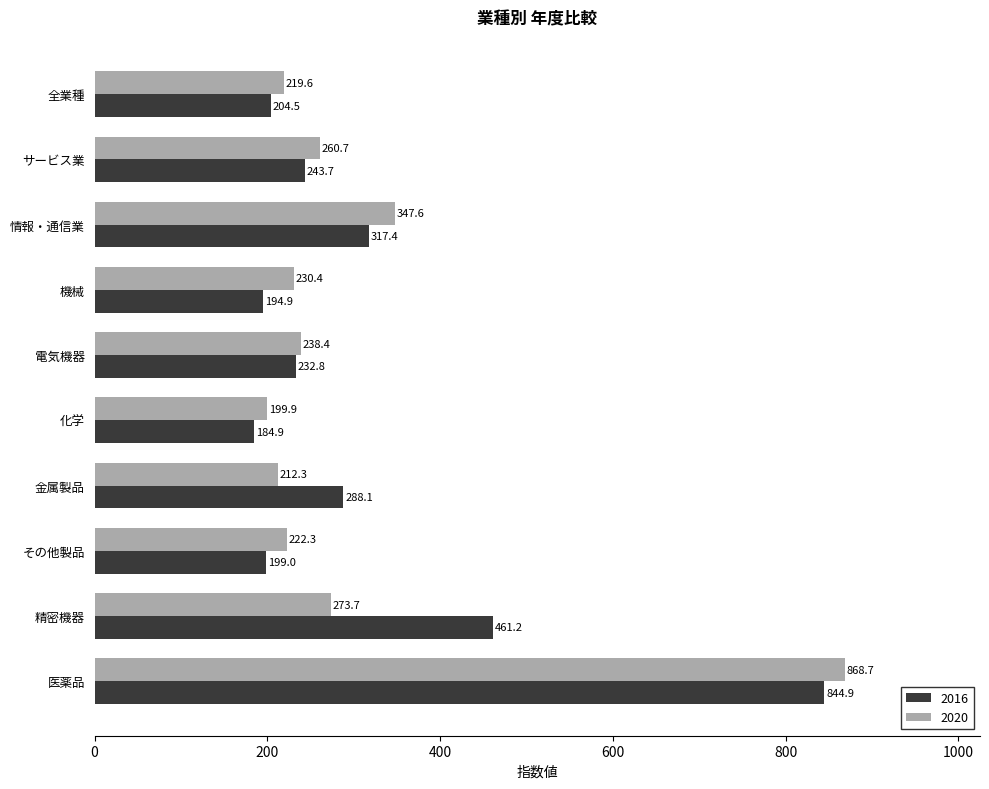

Rank the series by their average value, from lowest to highest.

2020, 2016